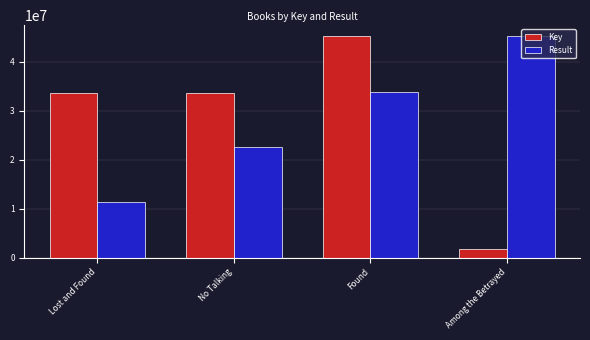

How many values in the Key series are below 33633542?

2